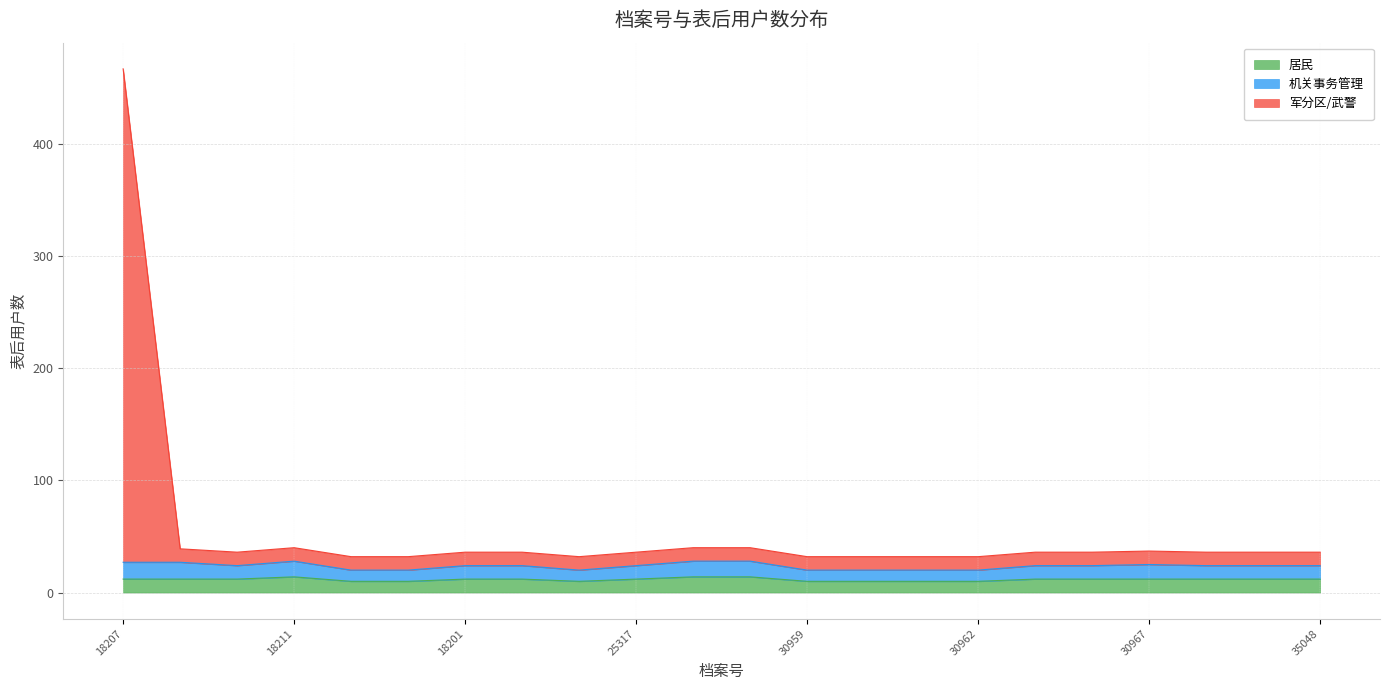

Which series has the largest range (max minus min)?

军分区/武警